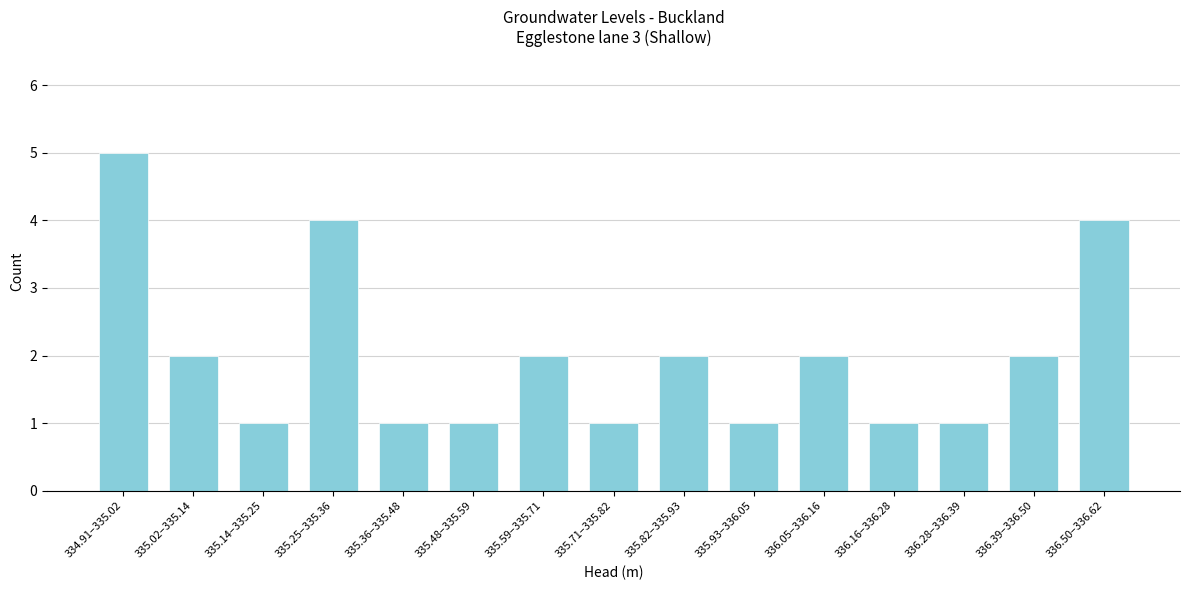

Reading left to right, list all the values displayed in this chart.

334.91–335.02=5	335.02–335.14=2	335.14–335.25=1	335.25–335.36=4	335.36–335.48=1	335.48–335.59=1	335.59–335.71=2	335.71–335.82=1	335.82–335.93=2	335.93–336.05=1	336.05–336.16=2	336.16–336.28=1	336.28–336.39=1	336.39–336.50=2	336.50–336.62=4